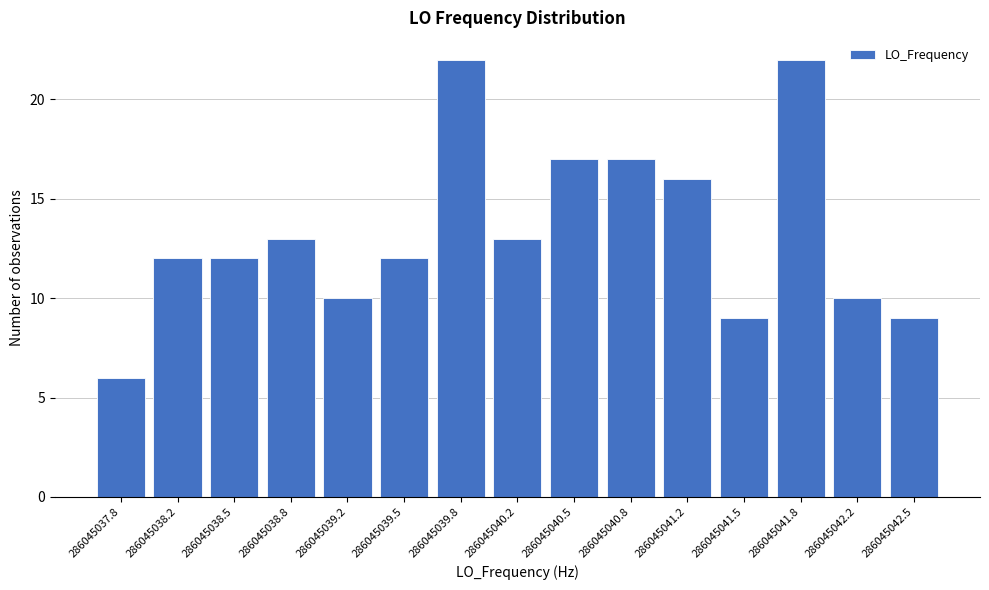

Reading left to right, list all the values displayed in this chart.

286045037.8=6	286045038.2=12	286045038.5=12	286045038.8=13	286045039.2=10	286045039.5=12	286045039.8=22	286045040.2=13	286045040.5=17	286045040.8=17	286045041.2=16	286045041.5=9	286045041.8=22	286045042.2=10	286045042.5=9